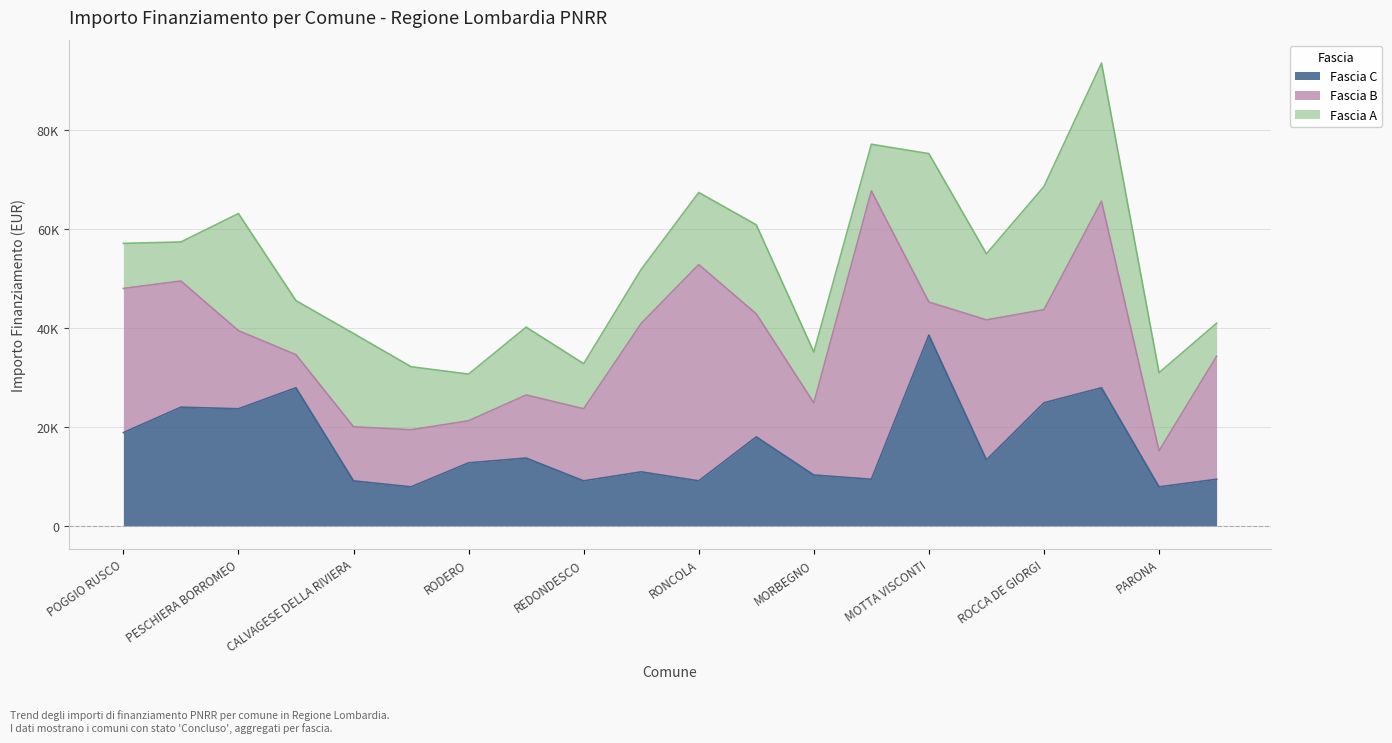

Does the chart display data point markers on the line(s)?

No